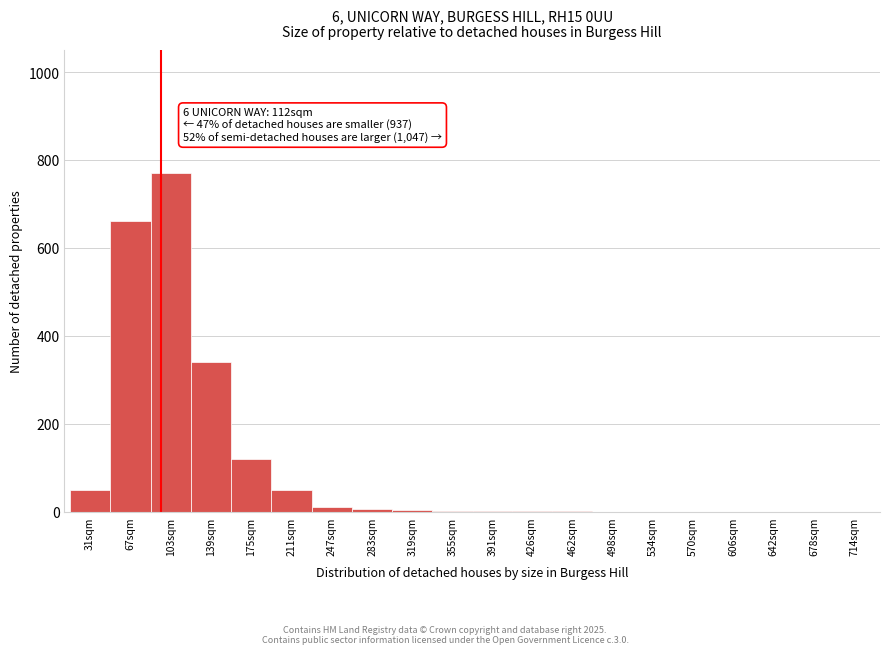

True or false: the data shows 3 at 319sqm.

True